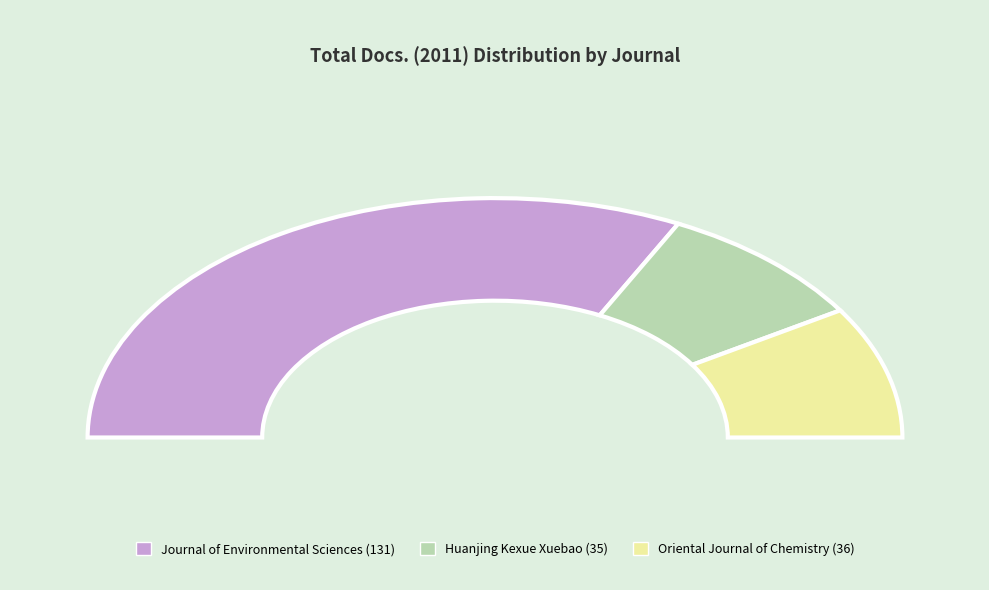

Does Oriental Journal of Chemistry account for over 50% of the chart?

No